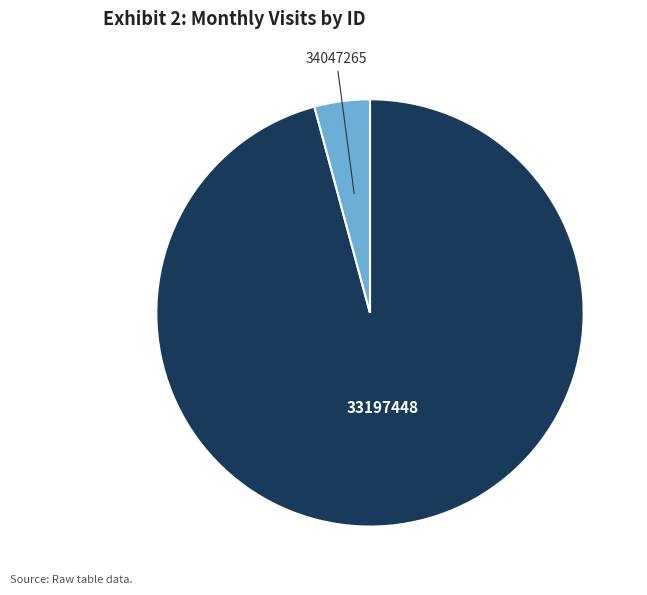

Rank the categories by value from lowest to highest.

34047265, 33197448